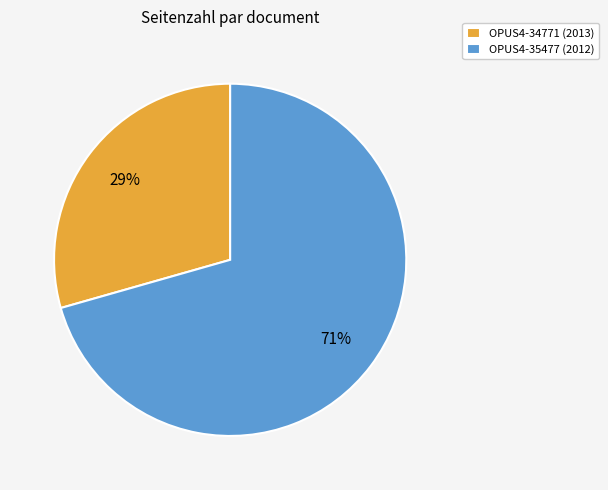

Which slice is the smallest?

OPUS4-34771 (2013)